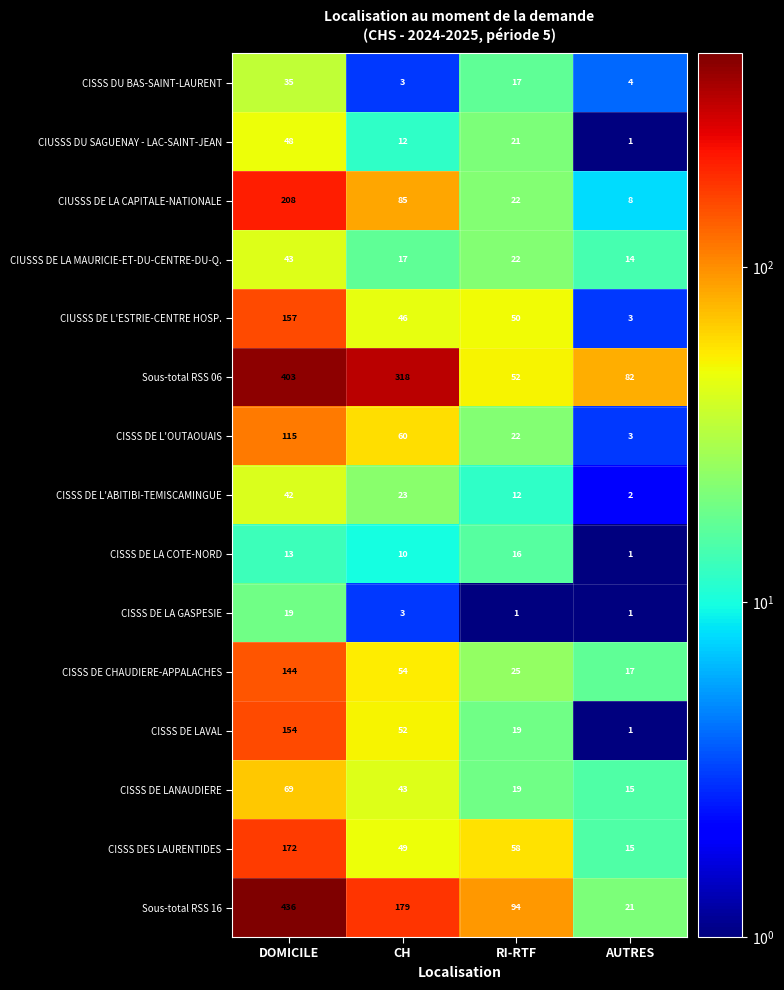

At which label is CISSS DE LA GASPESIE closest to 10?

CH